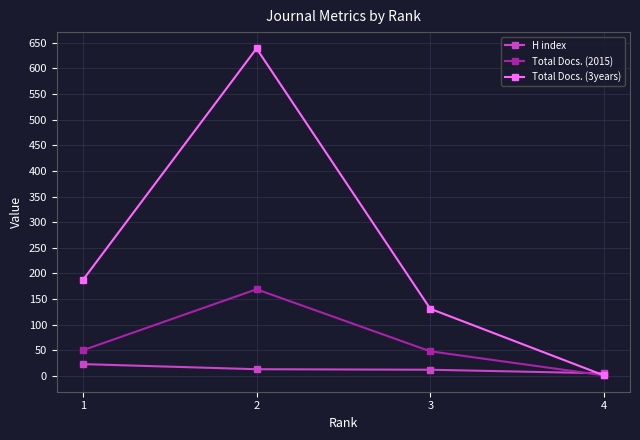

What value does the Total Docs. (2015) series have at 1?

50